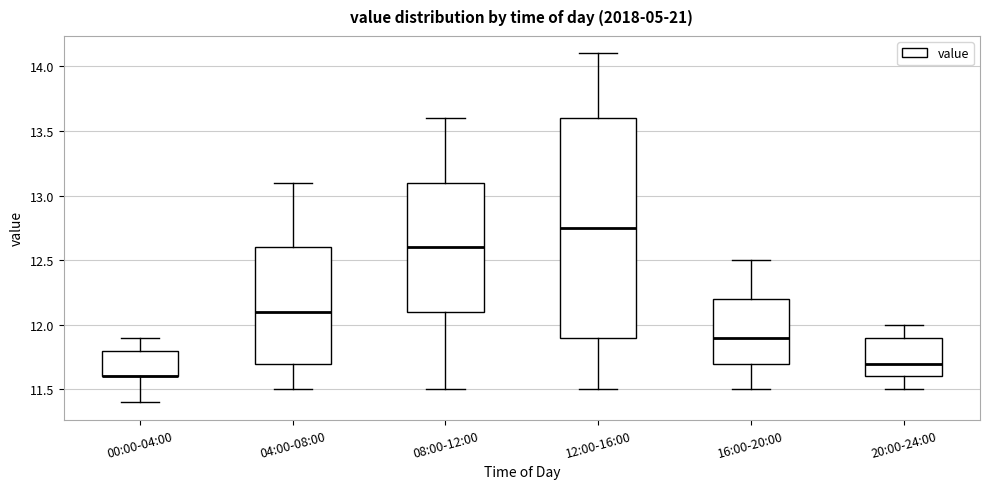

Reading left to right, transcribe this box plot: for each box, give where its median line is, the range the box spans, and where its two whiskers end, as read against the y-axis. The values are not printed on the chart, so give them approximately, as read against the axis.

00:00-04:00: median 11.60 (drawn on the box's lower edge), box 11.60 to 11.80, whiskers 11.40 to 11.90
04:00-08:00: median 12.10, box 11.70 to 12.60, whiskers 11.50 to 13.10
08:00-12:00: median 12.60, box 12.10 to 13.10, whiskers 11.50 to 13.60
12:00-16:00: median 12.75, box 11.90 to 13.60, whiskers 11.50 to 14.10
16:00-20:00: median 11.90, box 11.70 to 12.20, whiskers 11.50 to 12.50
20:00-24:00: median 11.70, box 11.60 to 11.90, whiskers 11.50 to 12.00